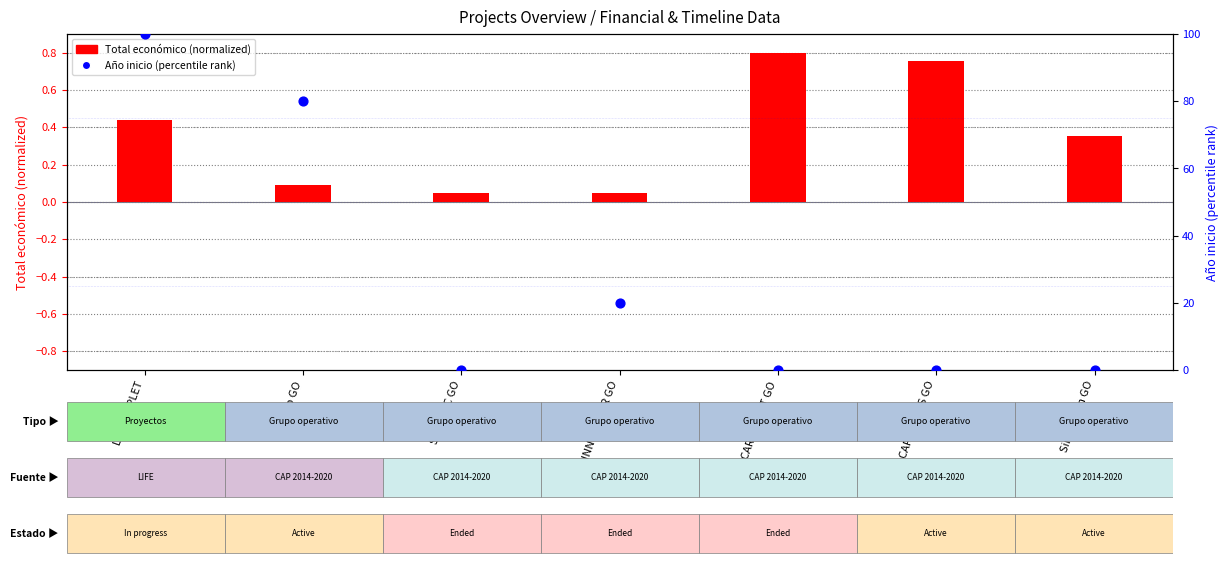

Which series contains the lowest Y value?

Year percentile rank